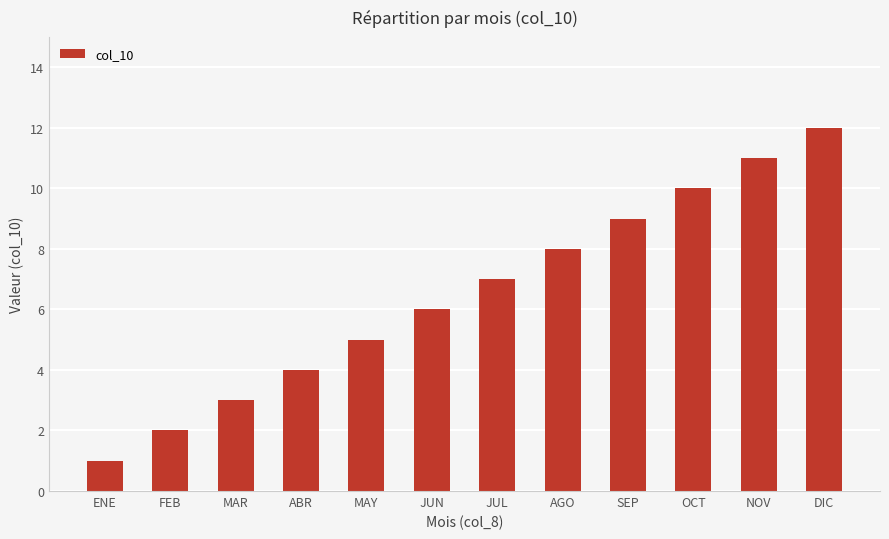

Read the value at OCT, to the nearest 5.

10